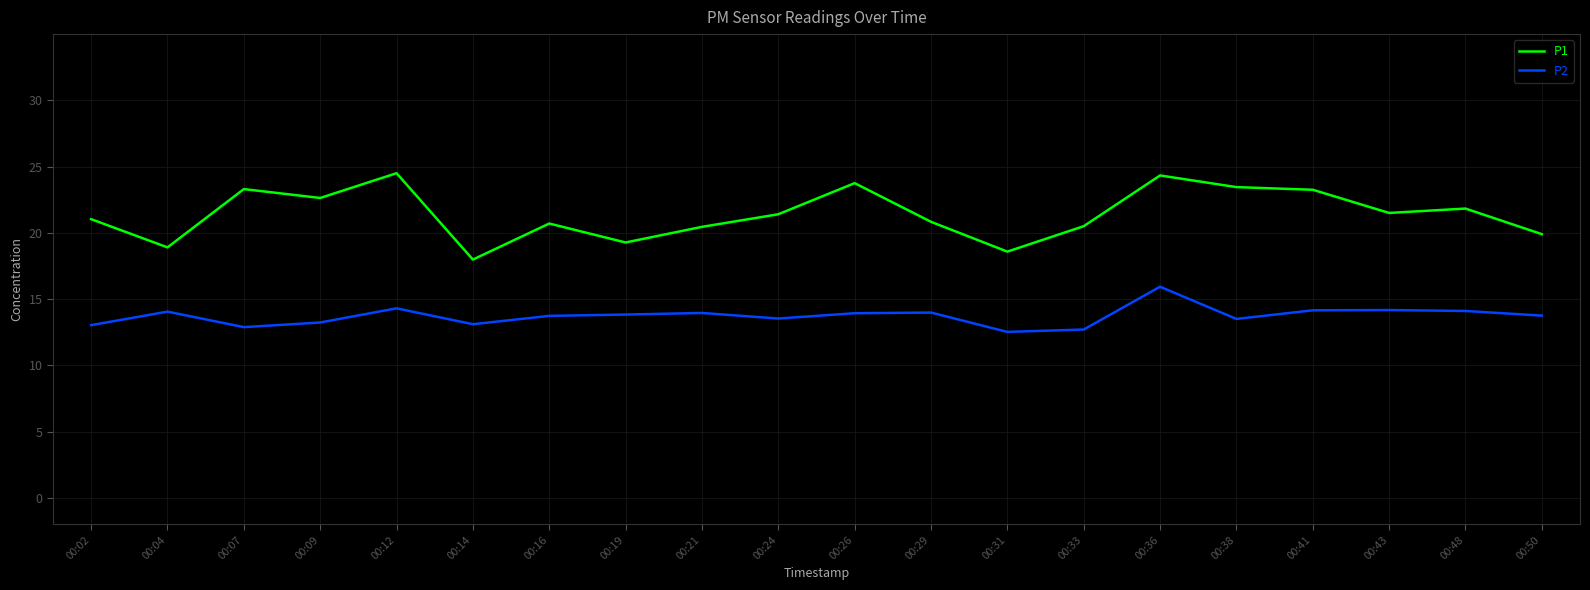

What is the difference between the maximum and minimum values in the P2 series?

3.4